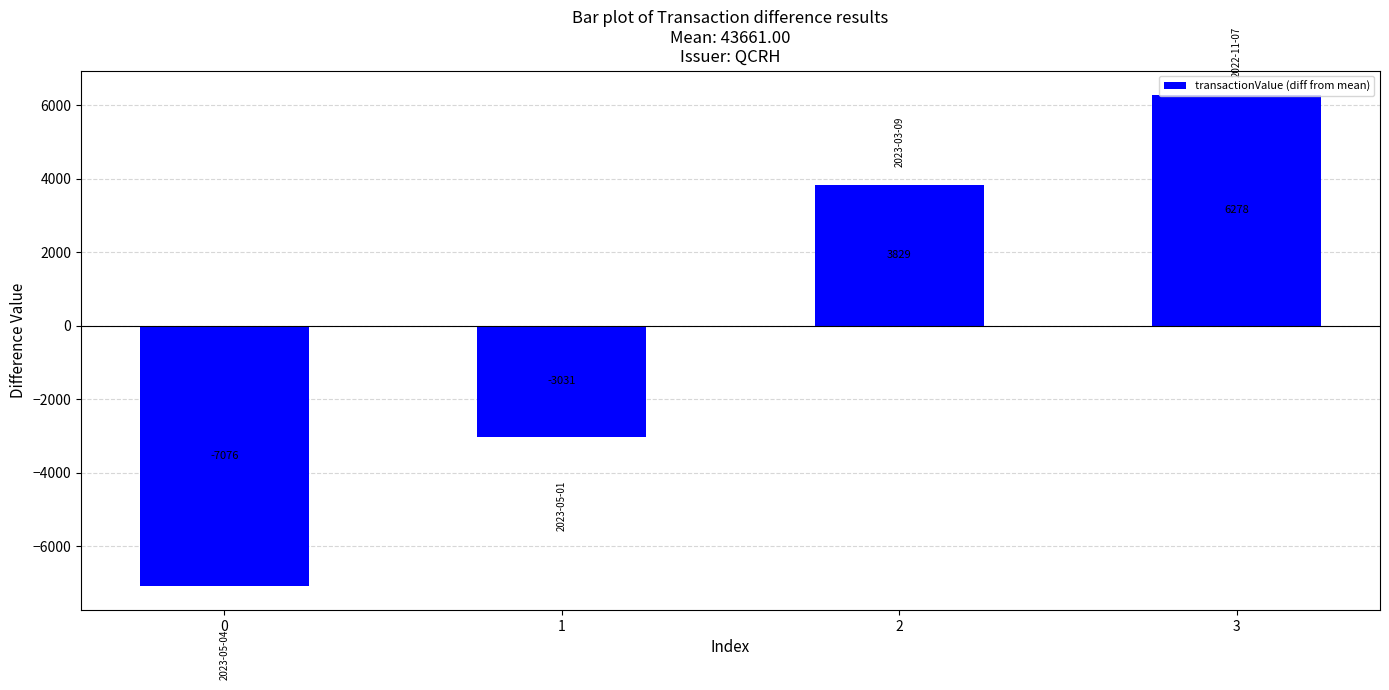

What is the approximate value at 2, to the nearest 10?

3830